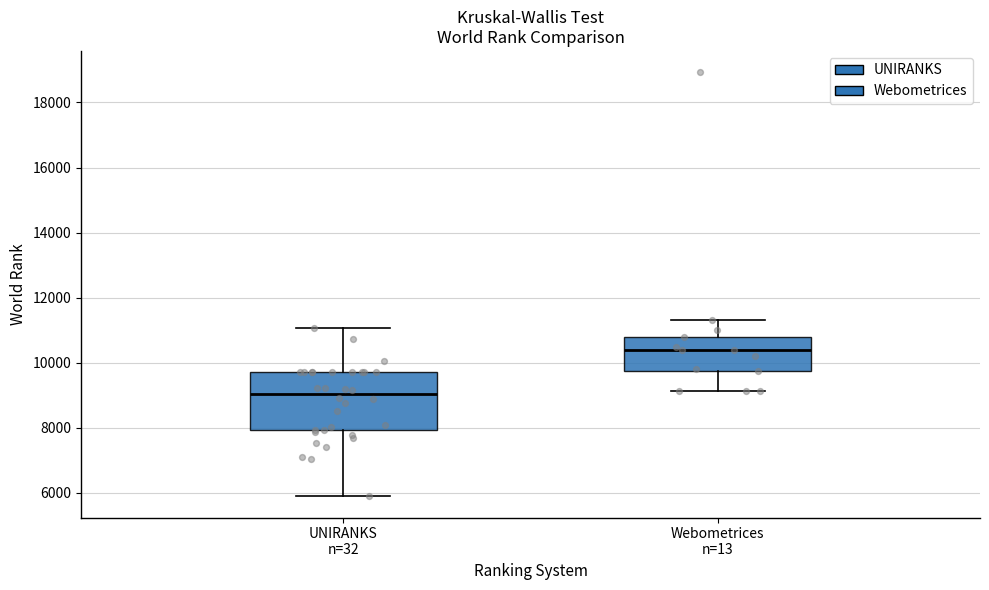

Comparing the boxes themselves (not the whiskers), which one is the tallest?

UNIRANKS n=32